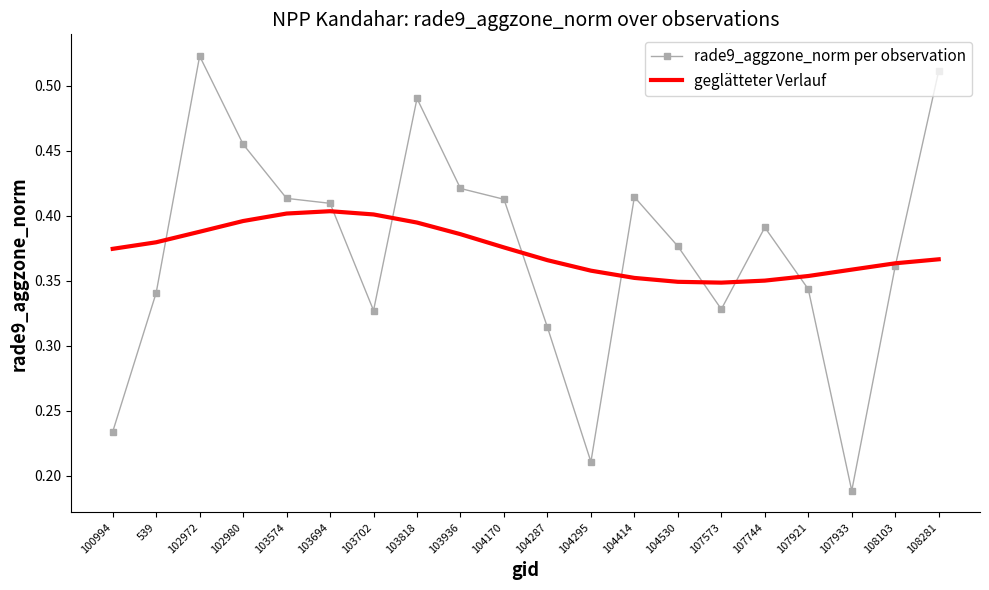

The geglätteter Verlauf series shows 0.2 at 108103. True or false?

False